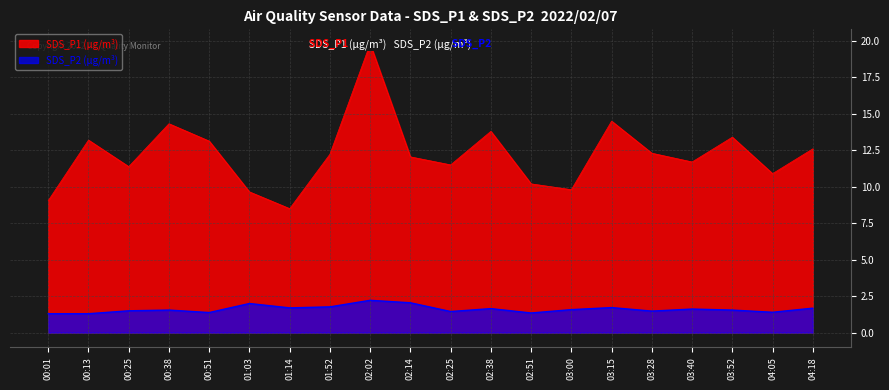

What is the sum of the SDS_P1 values at 02:25 and 04:18?

24.1